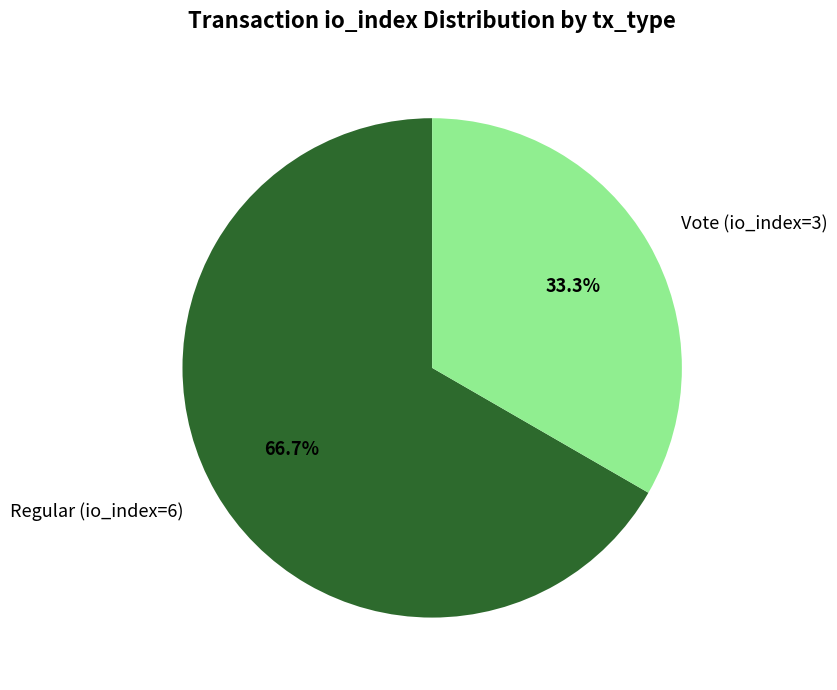

How many slices are in this pie chart?

2